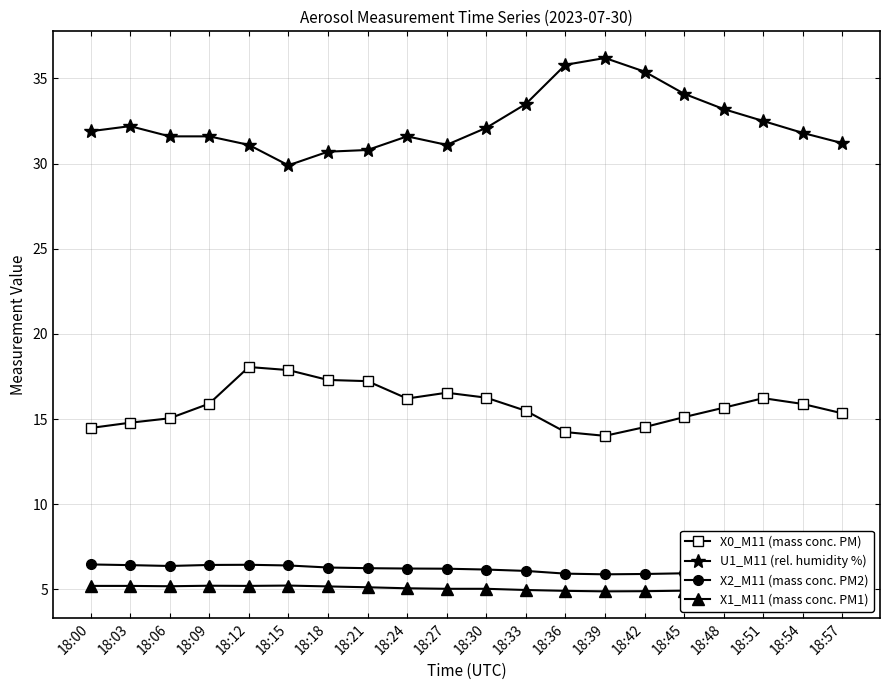

Rank the series by their maximum value, from lowest to highest.

X1_M11 (mass conc. PM1), X2_M11 (mass conc. PM2), X0_M11 (mass conc. PM), U1_M11 (rel. humidity %)